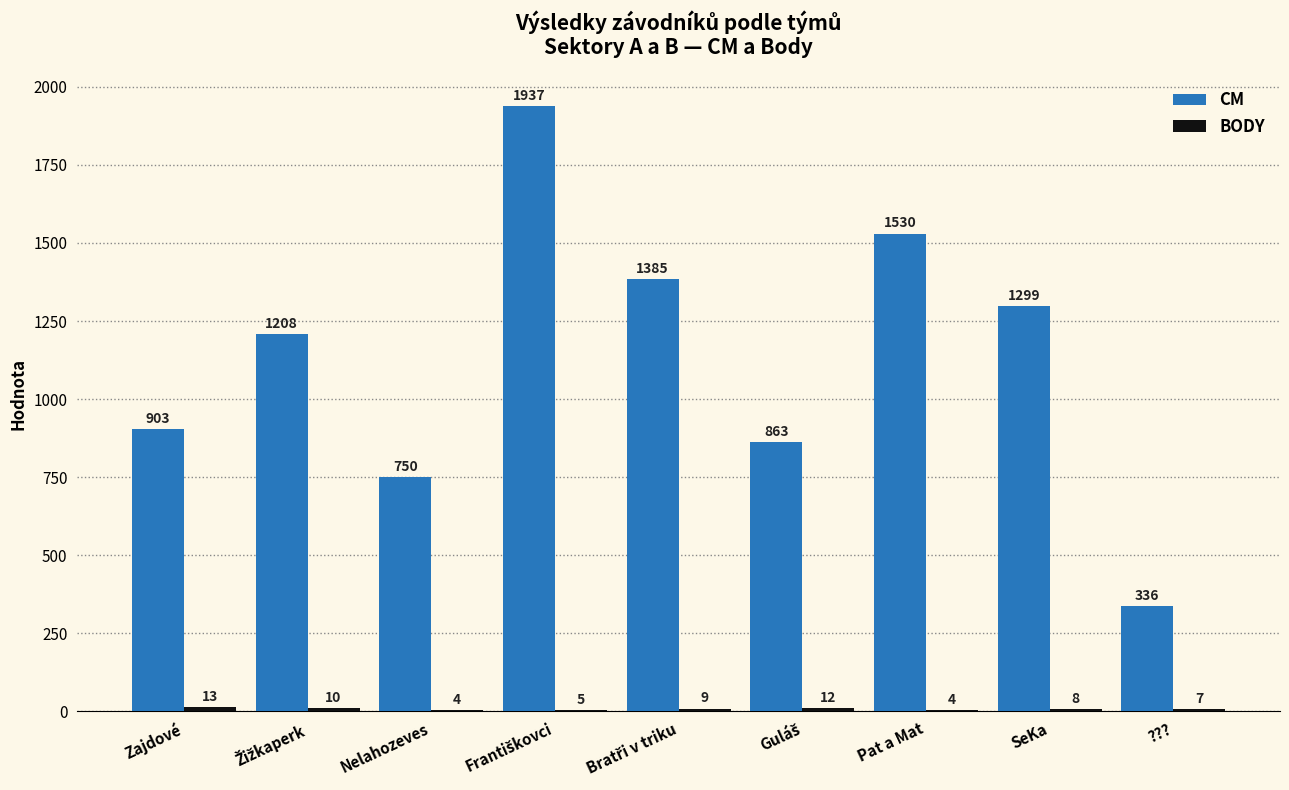

Which series has the largest total across all categories?

CM